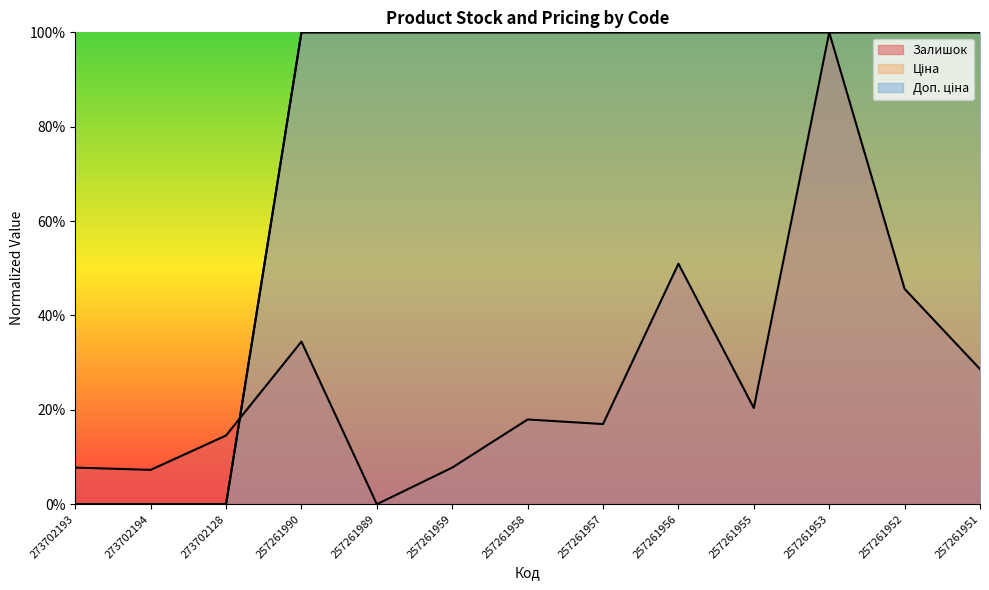

In Залишок, how many points are higher than both neighbors (excluding endpoints)?

4